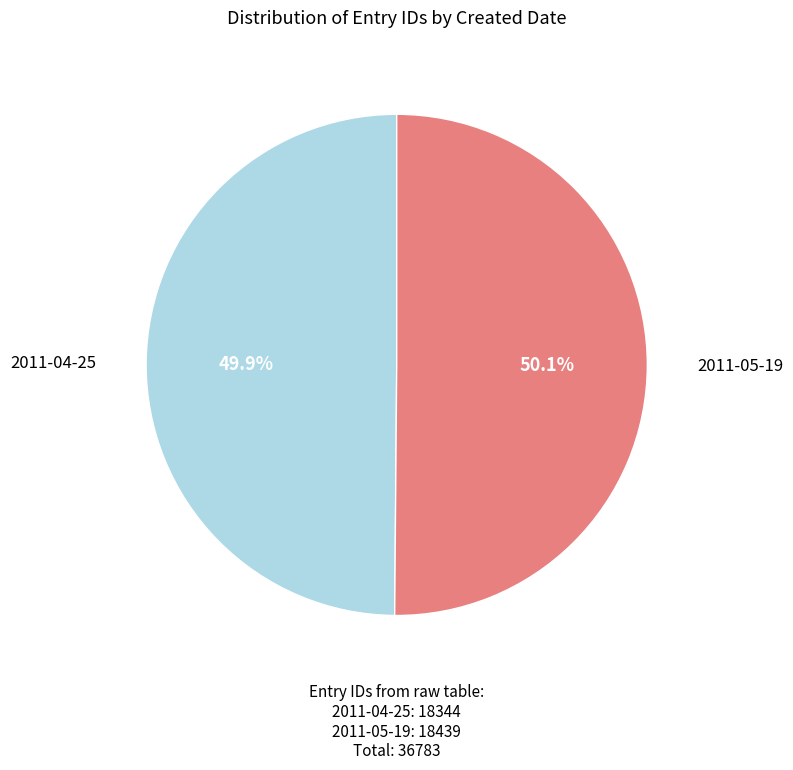

Count the number of slices in the pie.

2